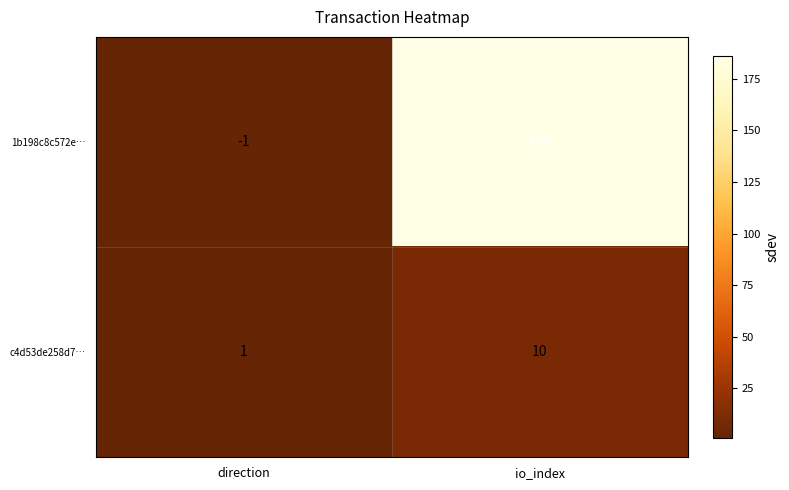

What is the spread (max minus min) of values at io_index?

176